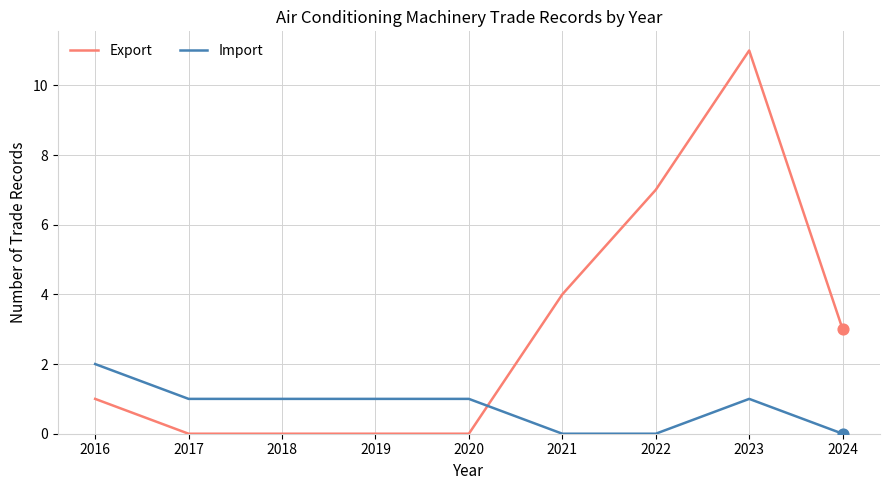

Between 2021 and 2022, which series saw the biggest shift?

Export